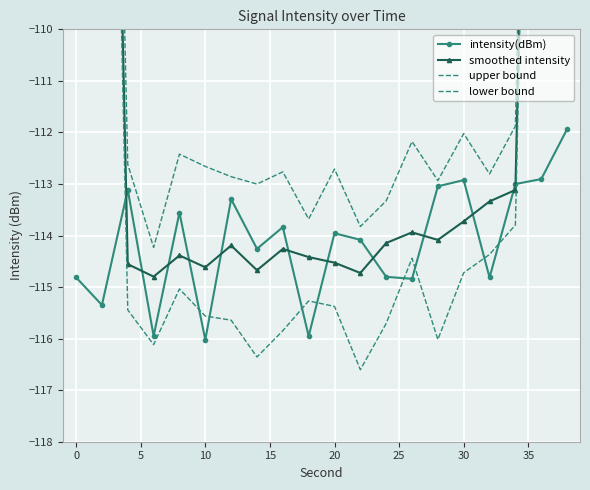

What is the difference between the highest and lowest values at 11?

2.8